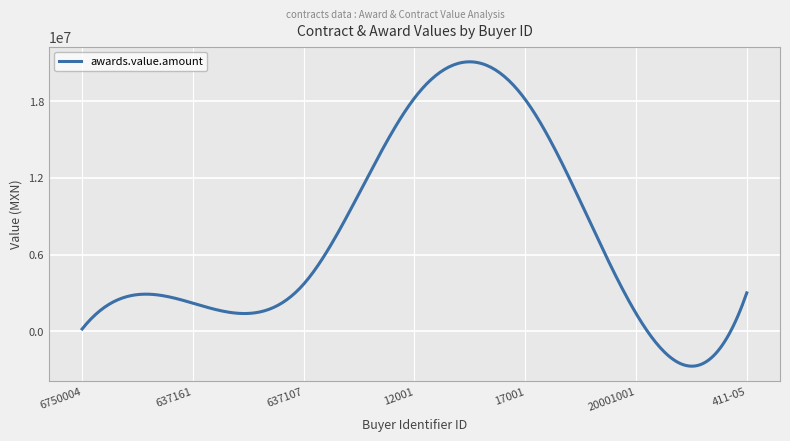

What is the maximum value shown in the chart?

21075532.5